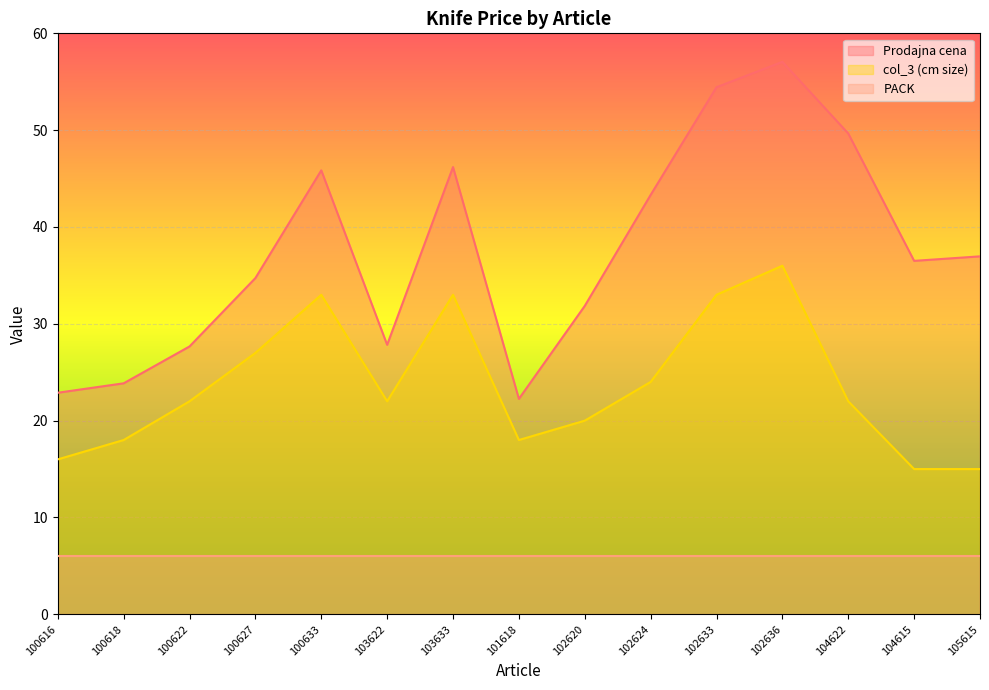

The Prodajna cena series shows 27.7 at 100622. True or false?

True